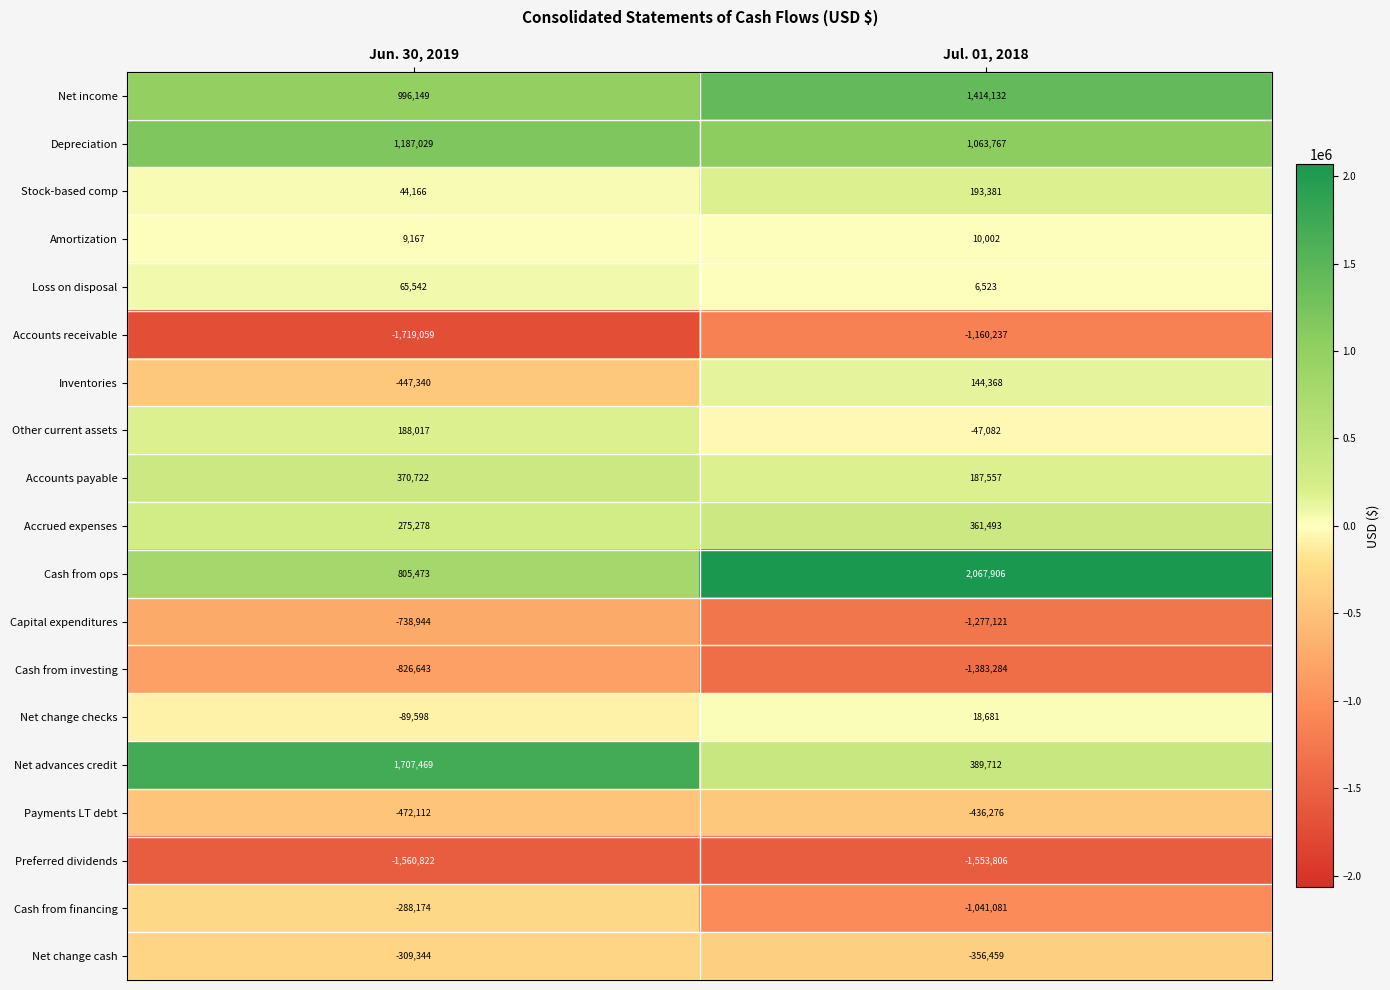

Rank the series at Jun. 30, 2019 from lowest to highest value.

Accounts receivable, Preferred dividends, Cash from investing, Capital expenditures, Payments LT debt, Inventories, Net change cash, Cash from financing, Net change checks, Amortization, Stock-based comp, Loss on disposal, Other current assets, Accrued expenses, Accounts payable, Cash from ops, Net income, Depreciation, Net advances credit